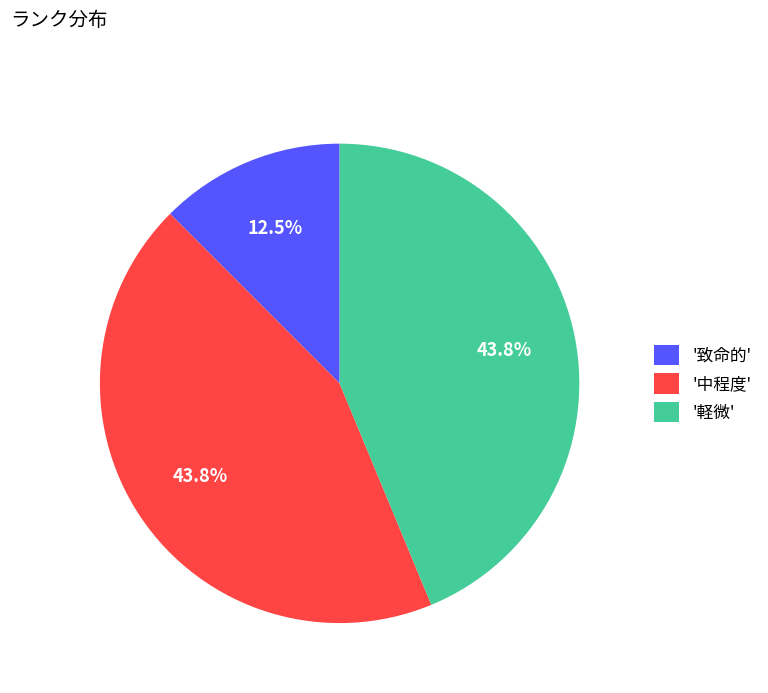

What is the ratio of the value at '軽微' to the value at '中程度'?

1.0